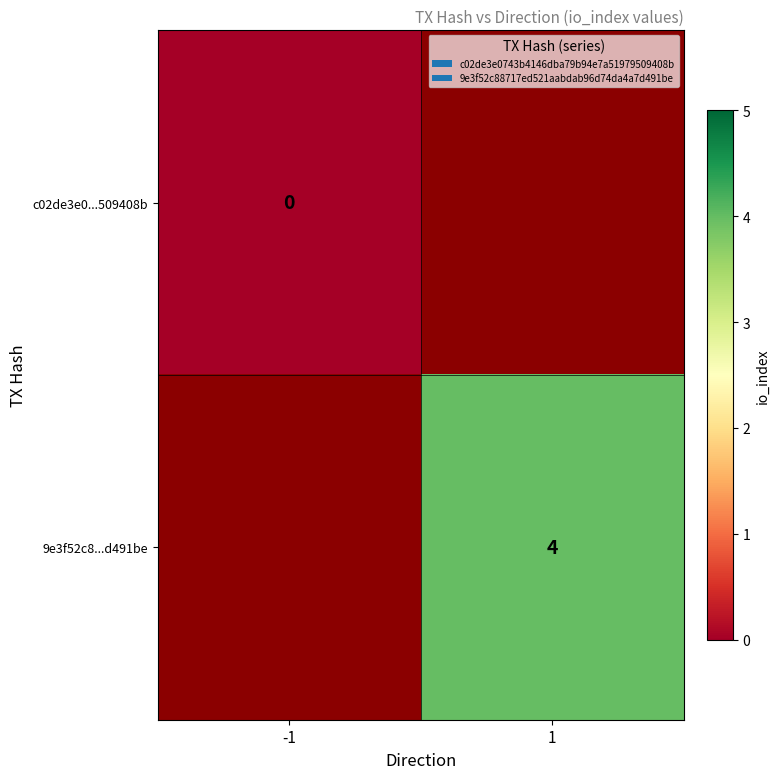

True or false: 9e3f52c8...d491be has a value of 4 at 1.

True